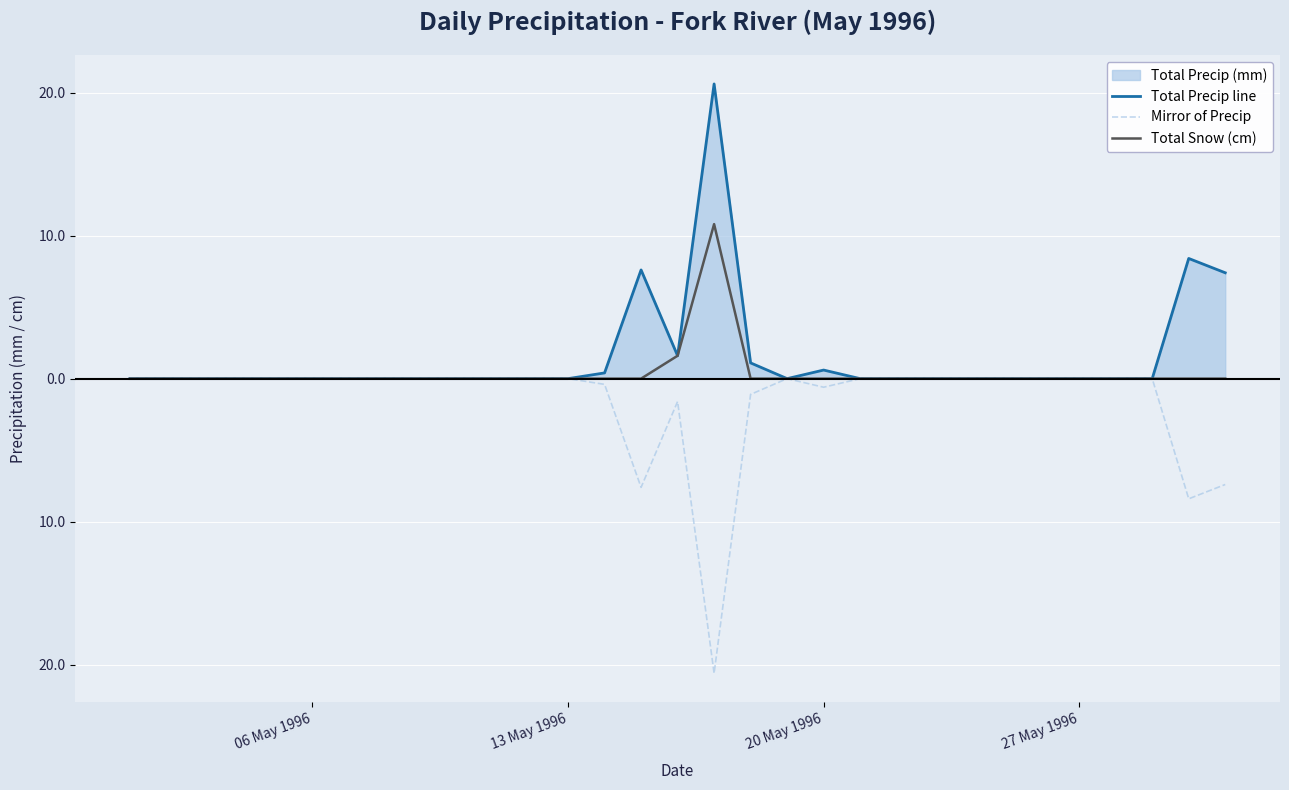

What is the difference between the second highest and second lowest values in the Mirror of Precip series?

8.4